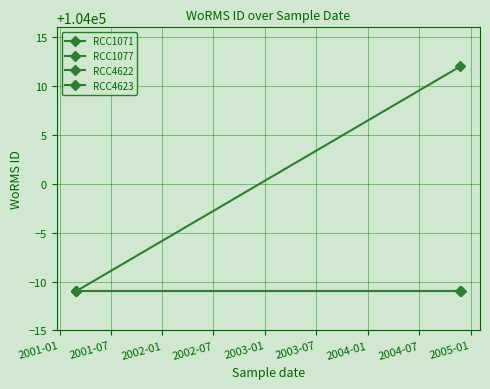

Which category has the lowest value in the RCC1071 series?

2001-01